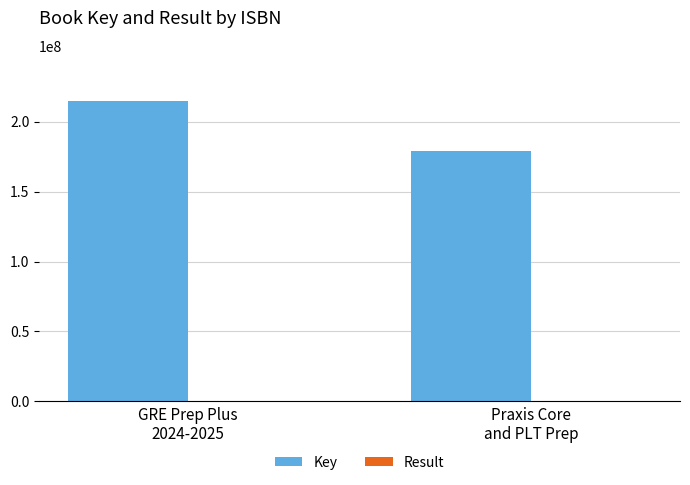

What is the greatest value displayed?

215000691